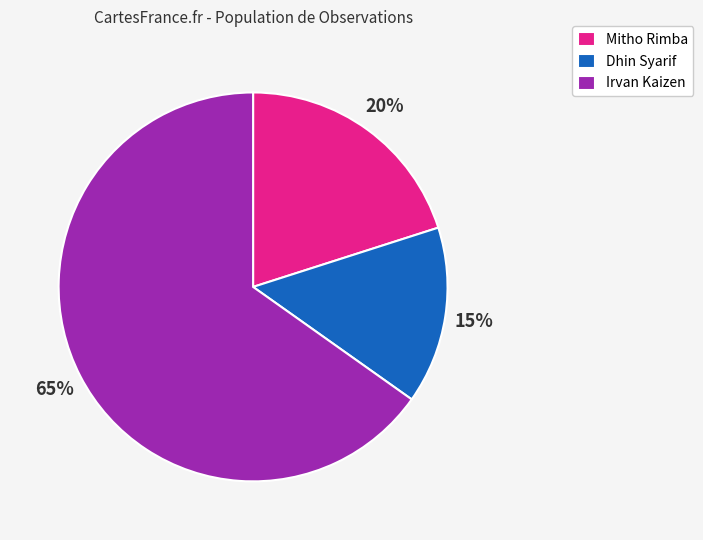

What percentage is the Mitho Rimba slice, to the nearest percent?

20%